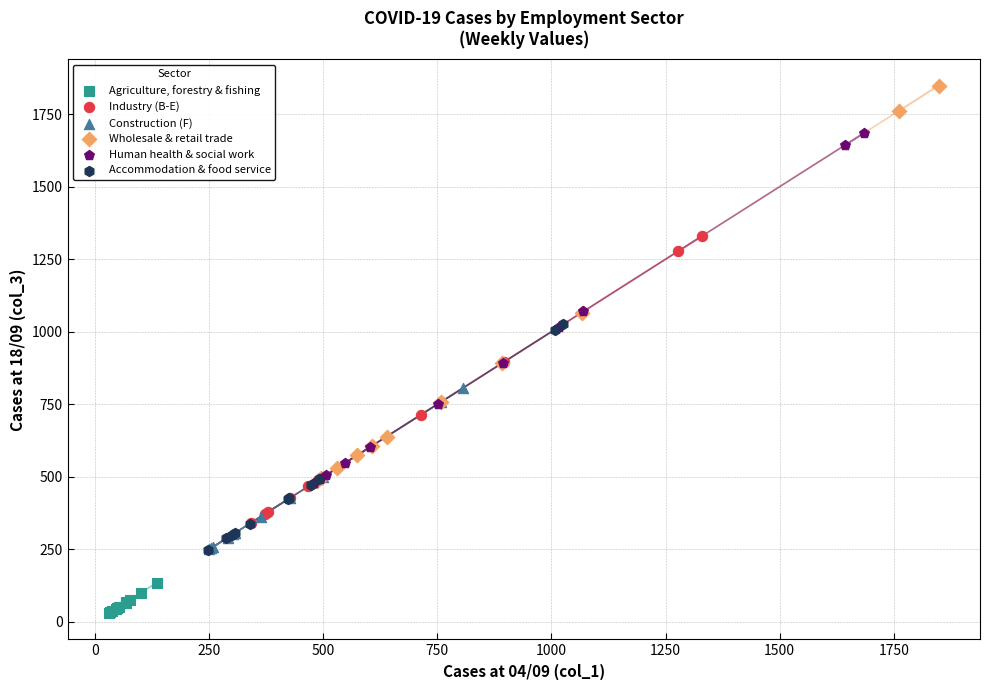

What are all the series names shown in the legend?

Agriculture, forestry & fishing, Industry (B-E), Construction (F), Wholesale & retail trade, Human health & social work, Accommodation & food service